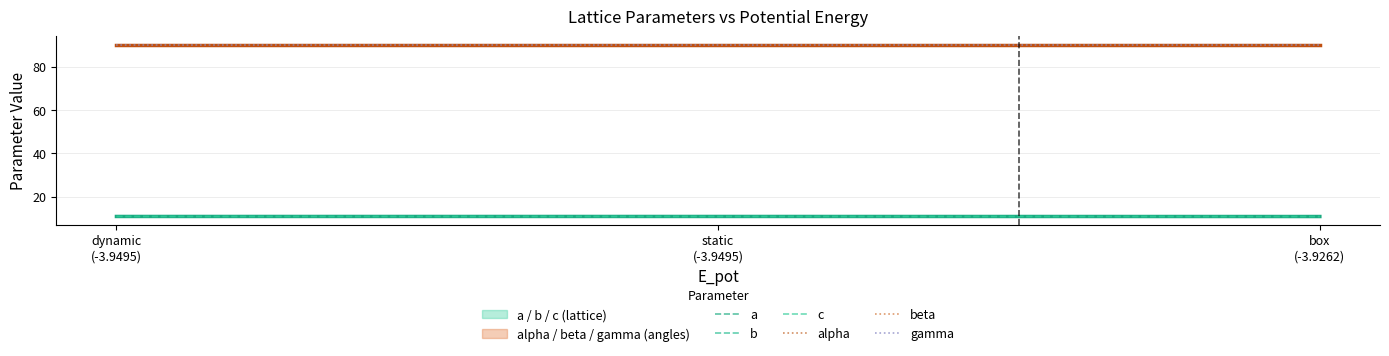

Which label corresponds to the largest value in the chart?

dynamic
(-3.9495)